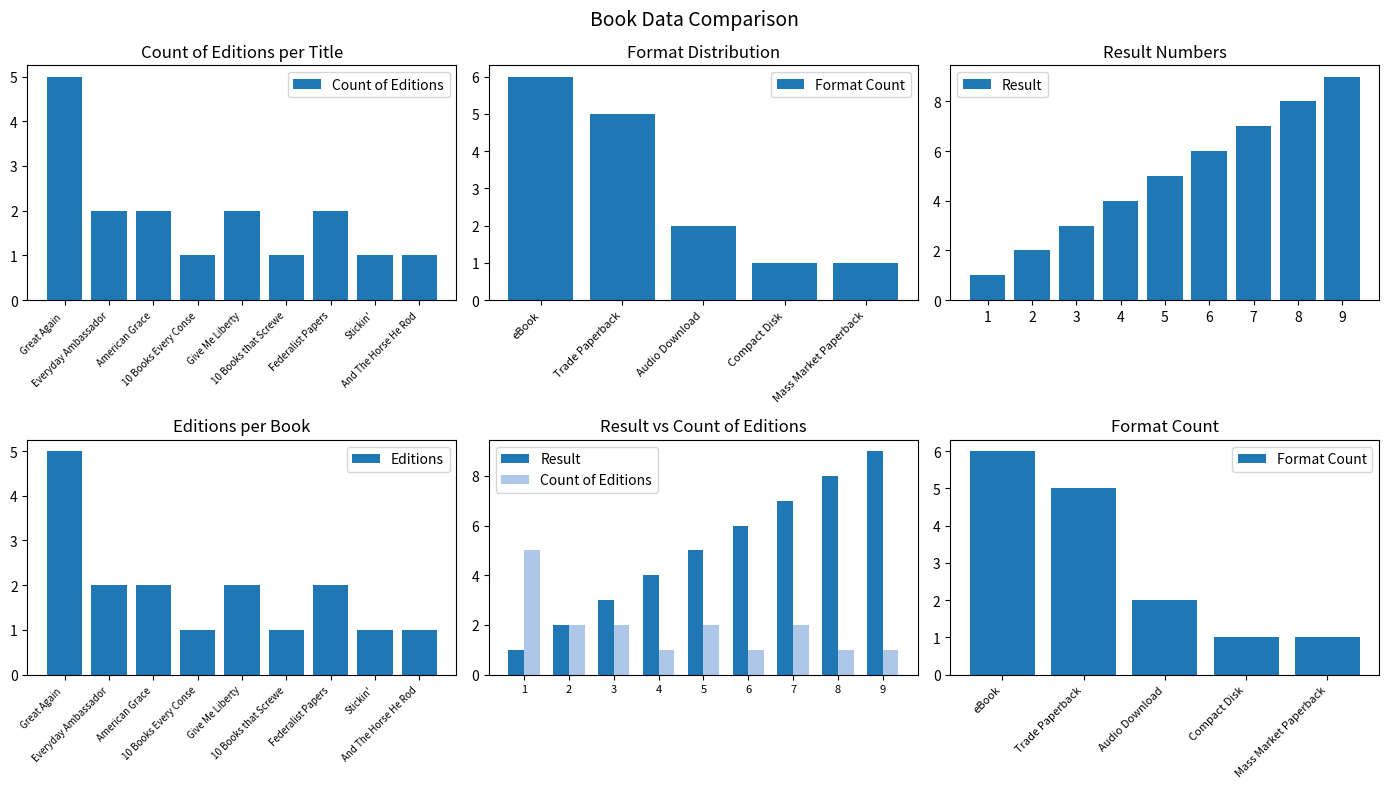

Which has a higher value, Give Me Liberty or American Grace?

Give Me Liberty